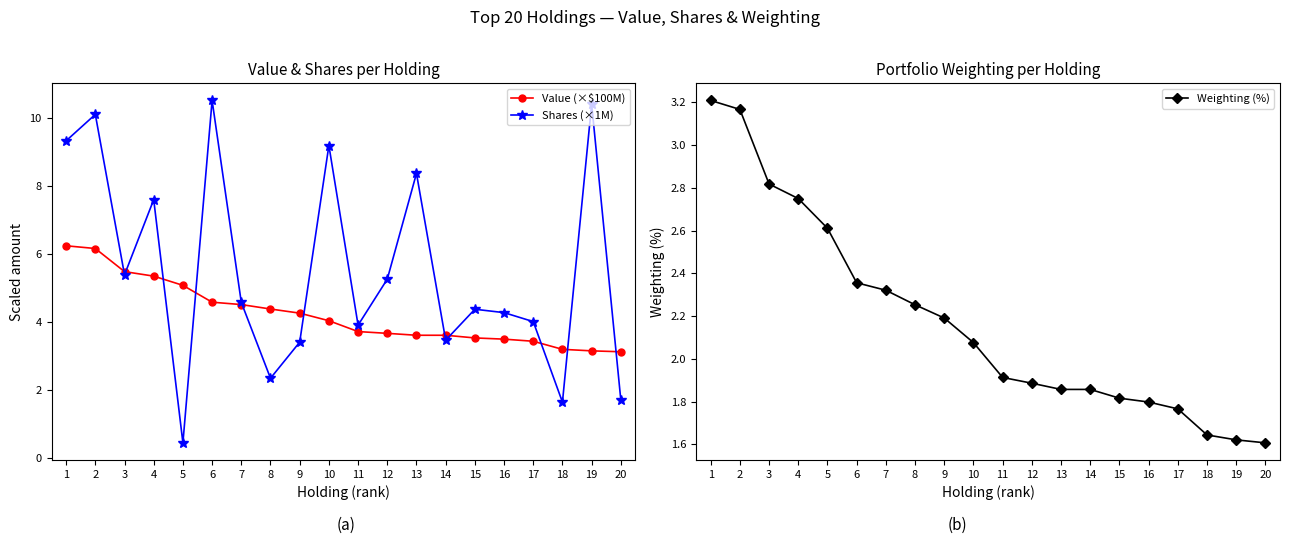

True or false: Weighting (%) and Value (×$100M) intersect in this chart.

False